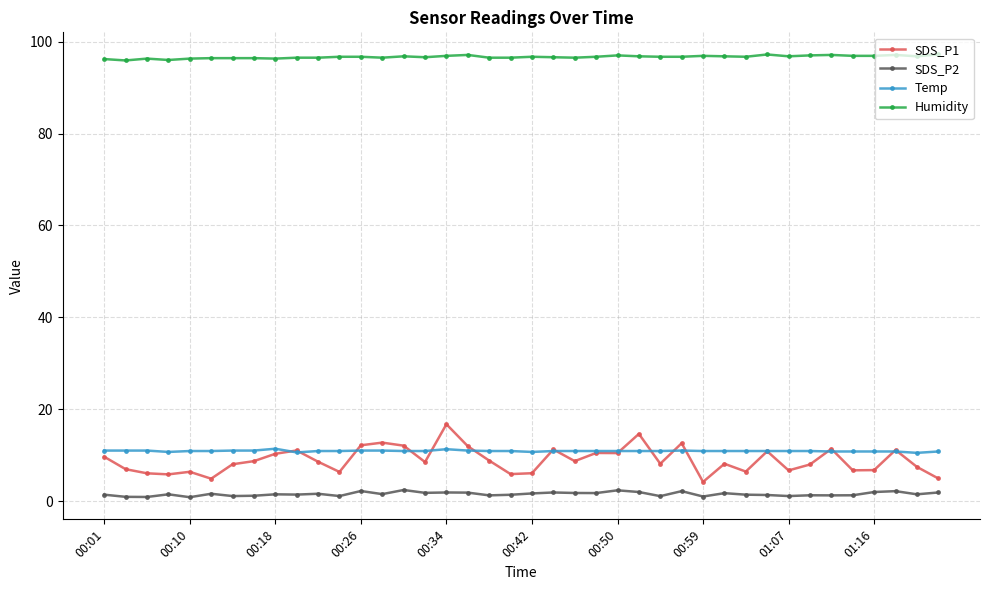

Which series has the widest spread of values?

SDS_P1